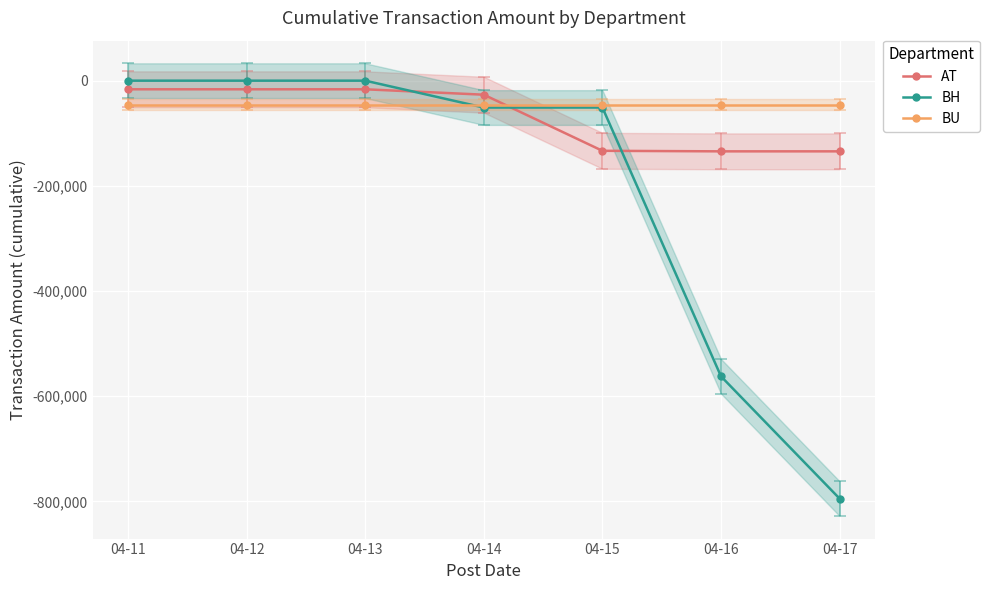

Which series has the widest spread of values?

BH